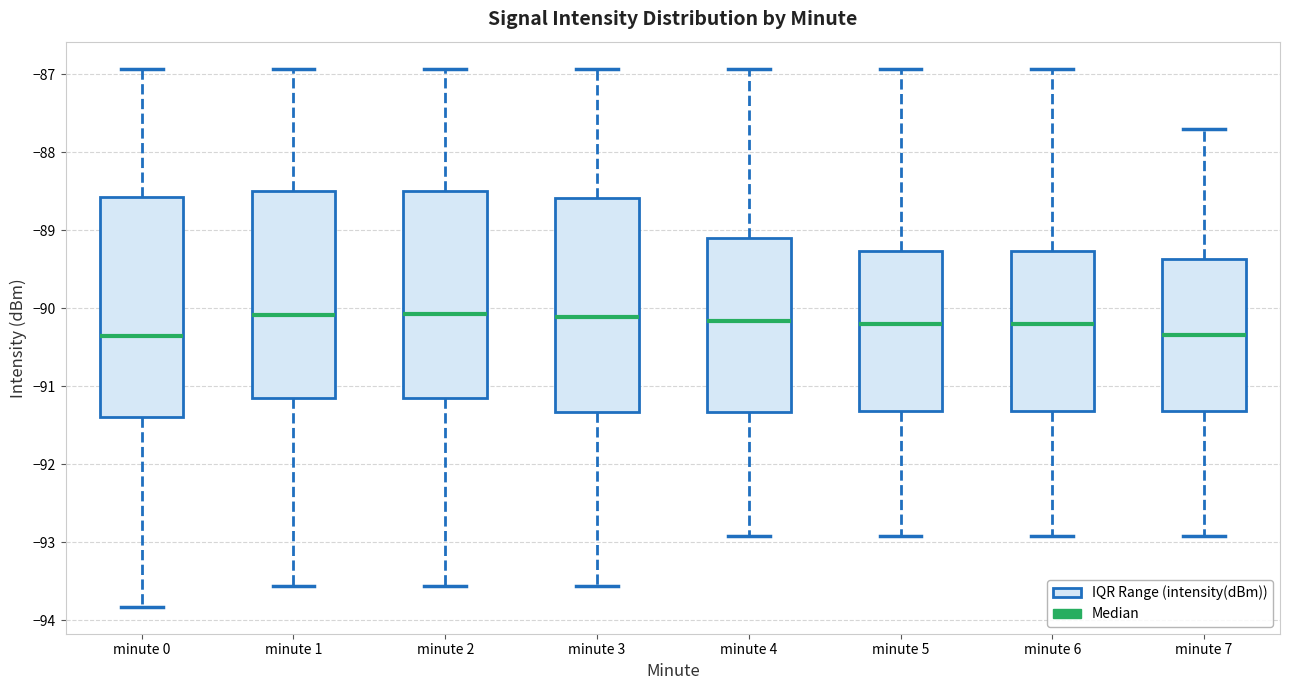

Where does the upper whisker of the box for minute 7 end on the y-axis? The values are not printed on the chart, so give them approximately, as read against the axis.

-87.7